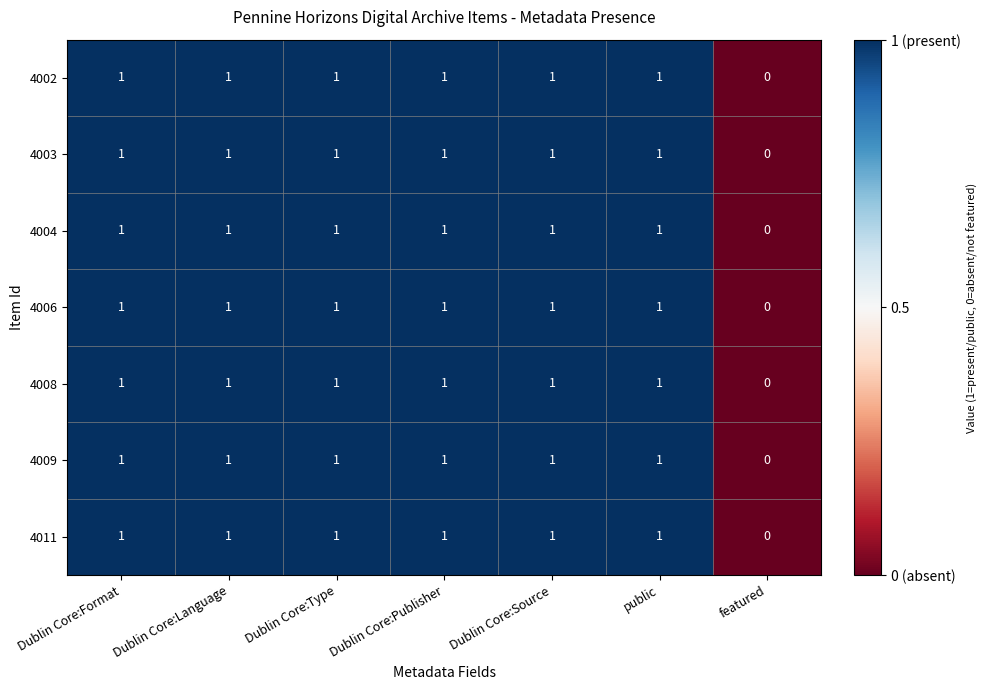

At which label is 4003 closest to 0?

featured